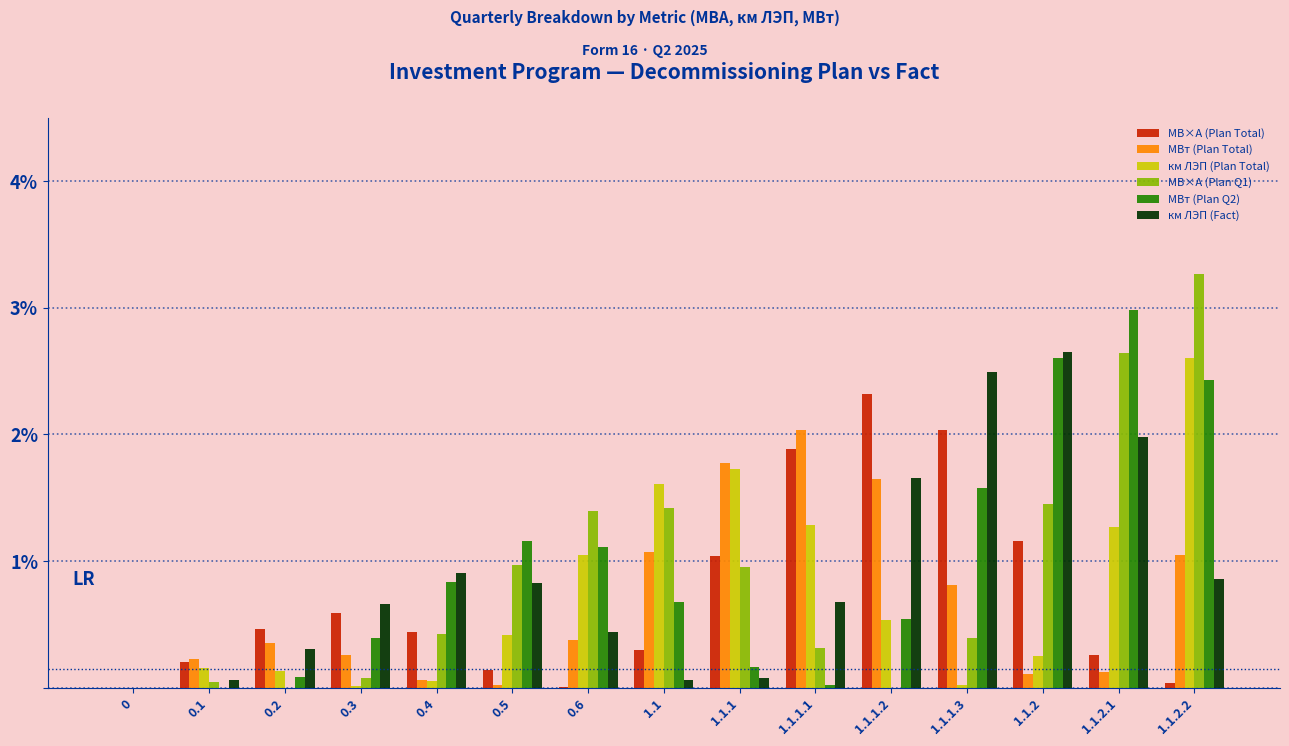

The МВт (Plan Total) series shows 1.8 at 1.1.1. True or false?

True